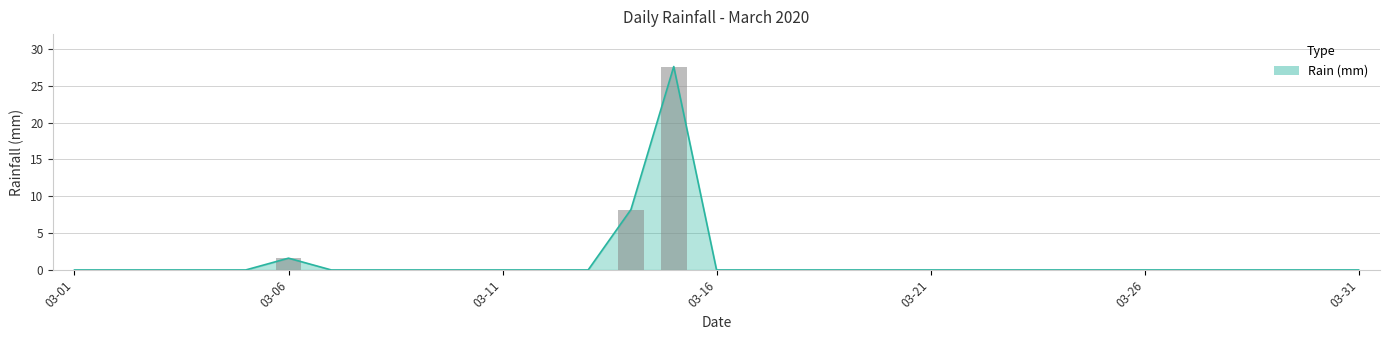

How many series are shown in this chart?

1